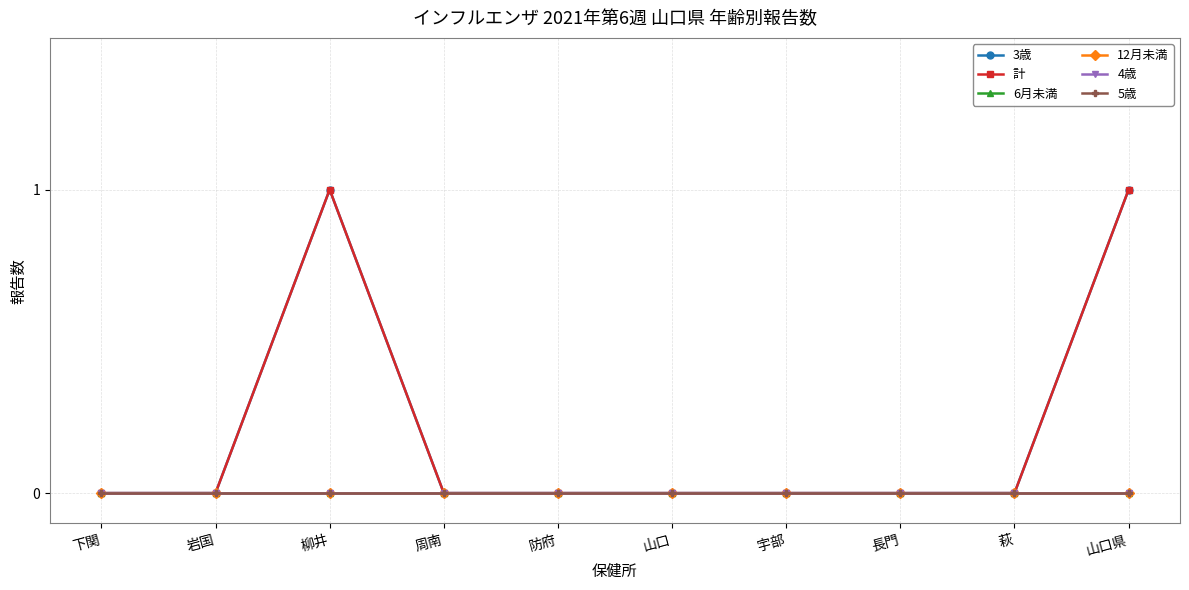

What is the label of the 9th point from the right?

岩国